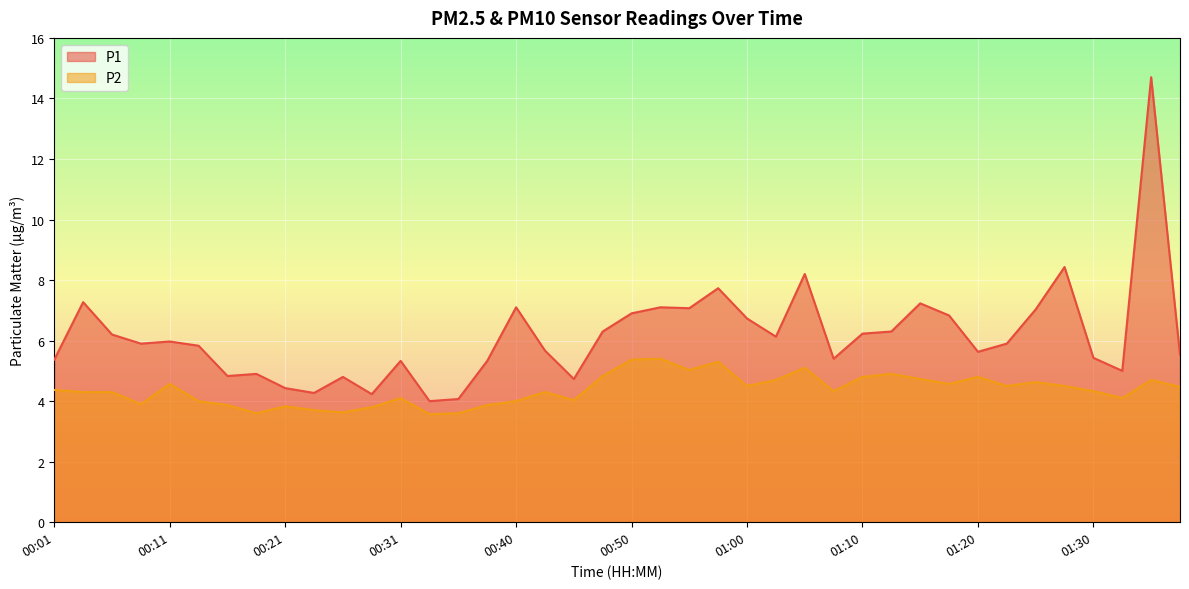

What position from the right is 00:45?

22